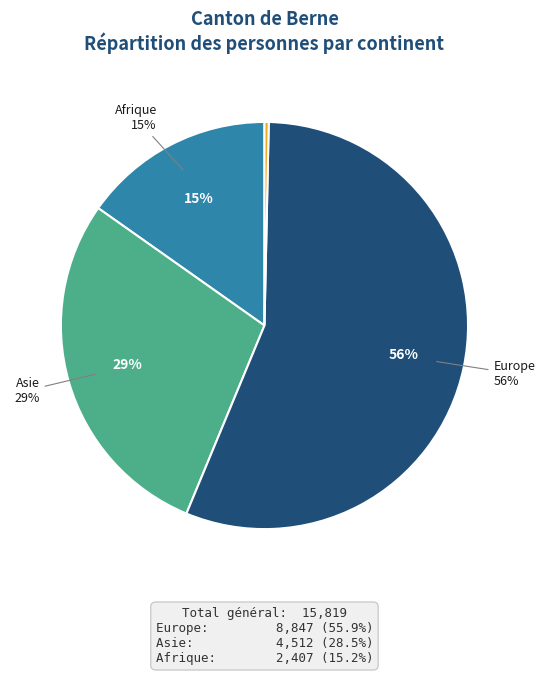

Is there a majority slice in this chart?

Yes